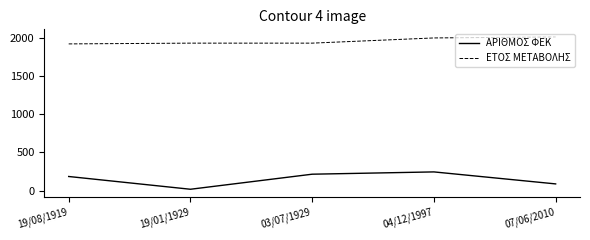

Rank the series by their maximum value, from highest to lowest.

ΕΤΟΣ ΜΕΤΑΒΟΛΗΣ, ΑΡΙΘΜΟΣ ΦΕΚ